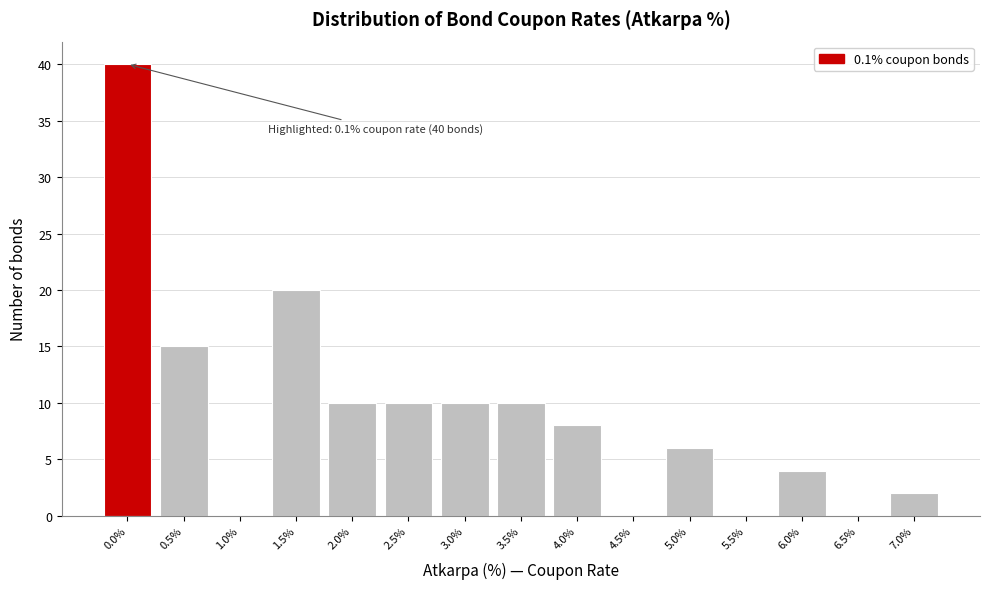

Reading left to right, extract all data points from this chart.

0.0%=40	0.5%=15	1.0%=0	1.5%=20	2.0%=10	2.5%=10	3.0%=10	3.5%=10	4.0%=8	4.5%=0	5.0%=6	5.5%=0	6.0%=4	6.5%=0	7.0%=2